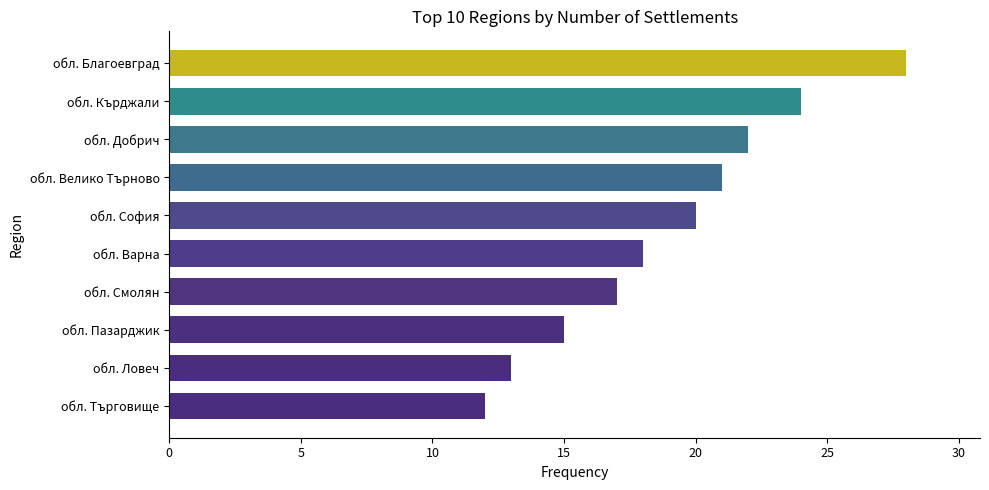

List the labels in order of value, smallest first.

обл. Търговище, обл. Ловеч, обл. Пазарджик, обл. Смолян, обл. Варна, обл. София, обл. Велико Търново, обл. Добрич, обл. Кърджали, обл. Благоевград